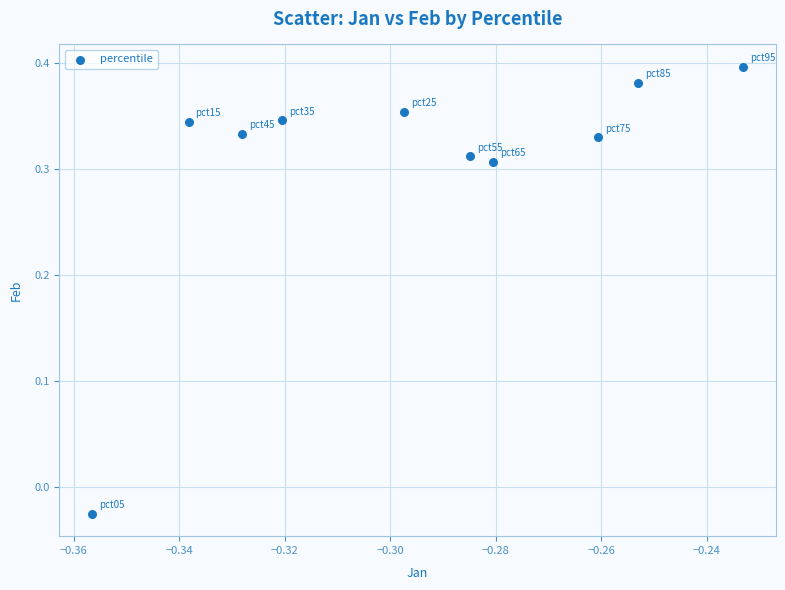

What is the average X value?

-0.3